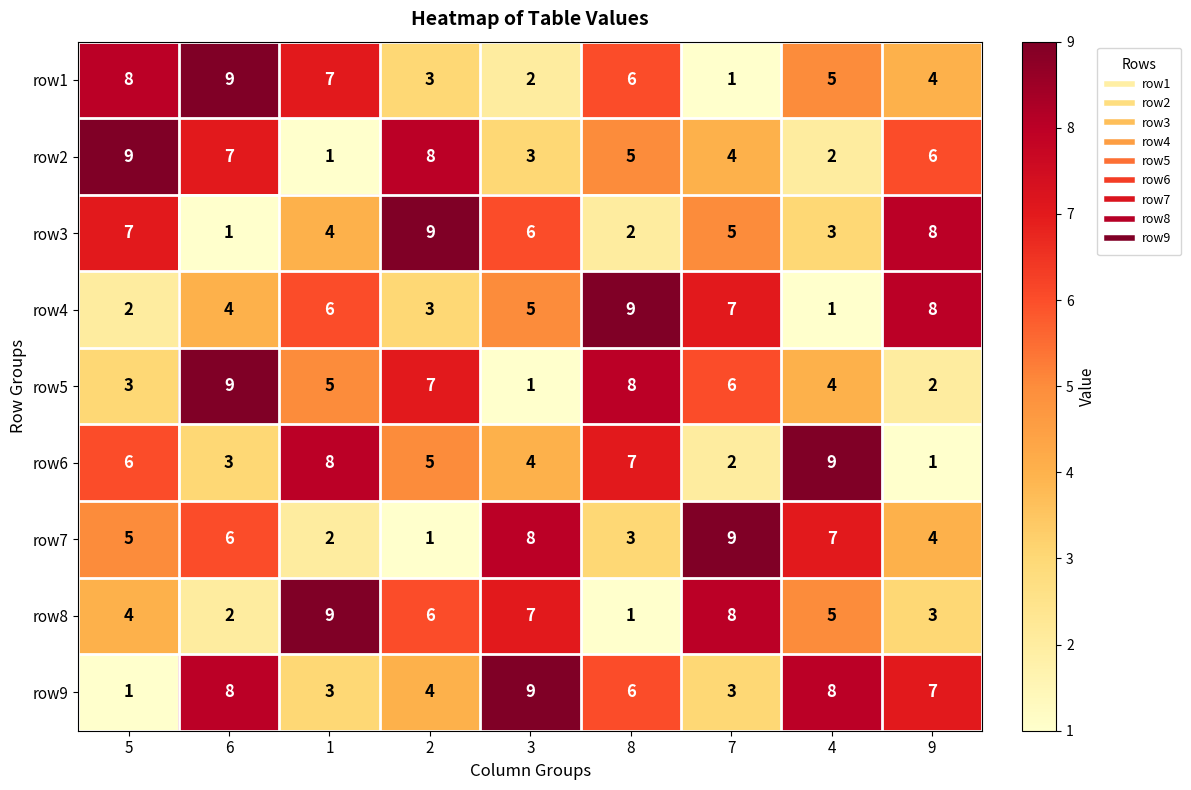

Which series changed the most between 2 and 8?

row3